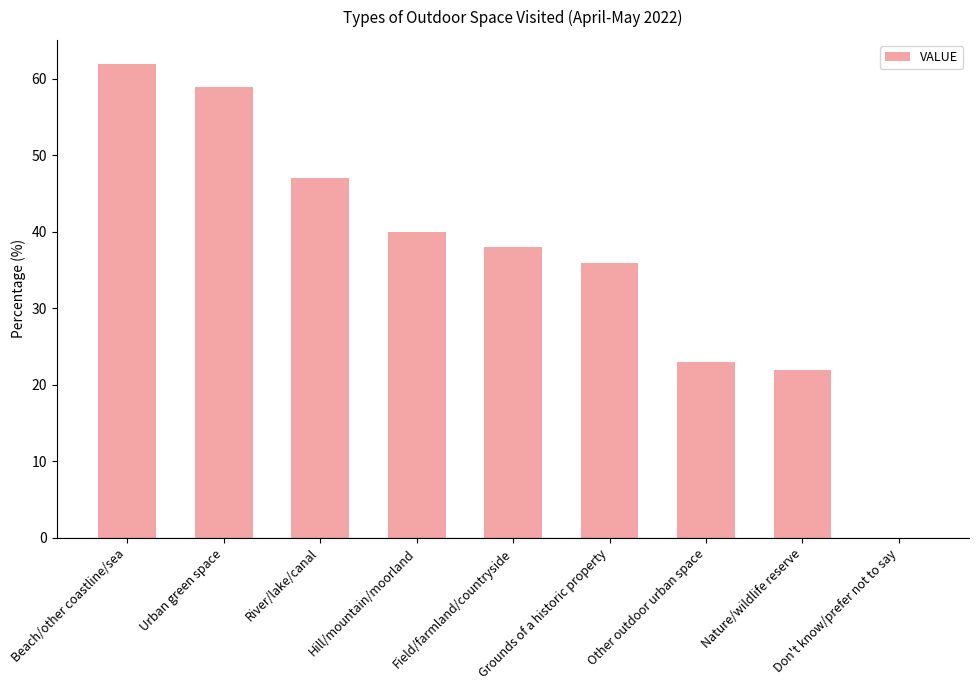

What is the maximum value shown in the chart?

62